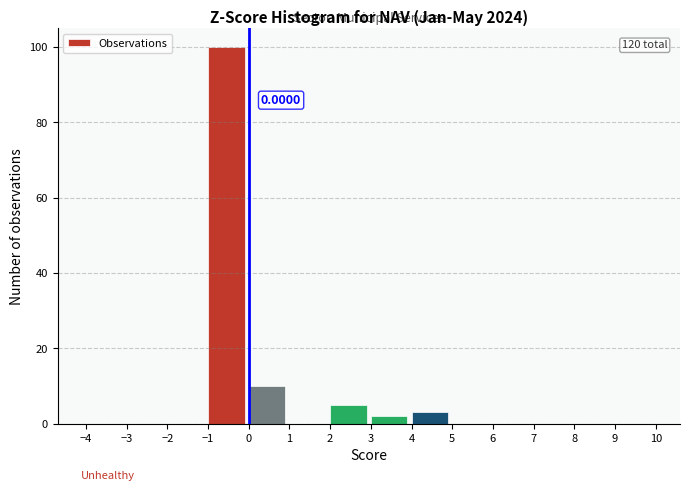

Which range on the x-axis has the tallest bar?

-1 to 0